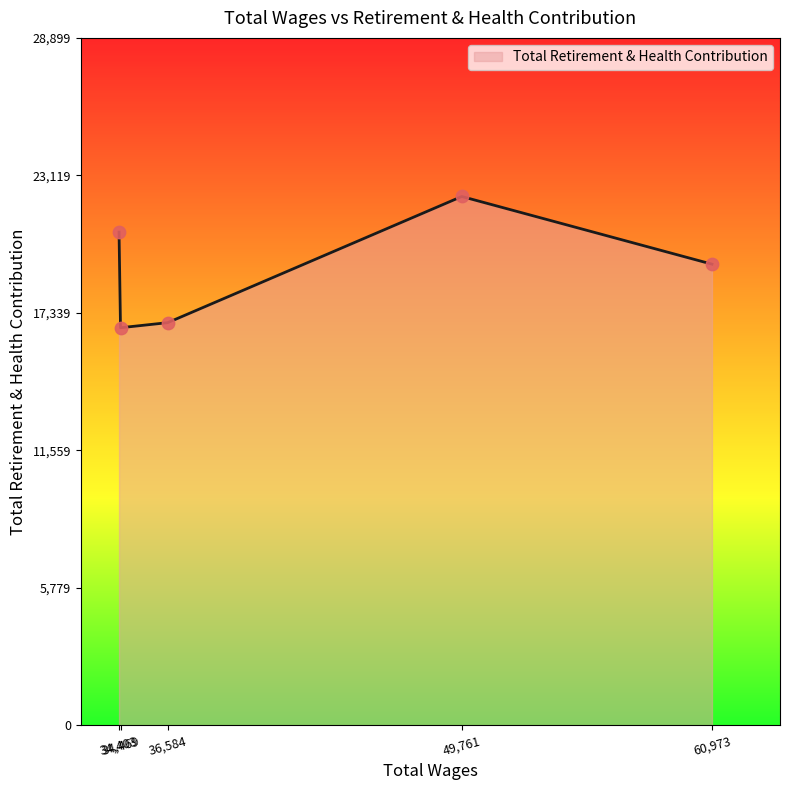

True or false: the data has more than 1 interior local peaks.

False